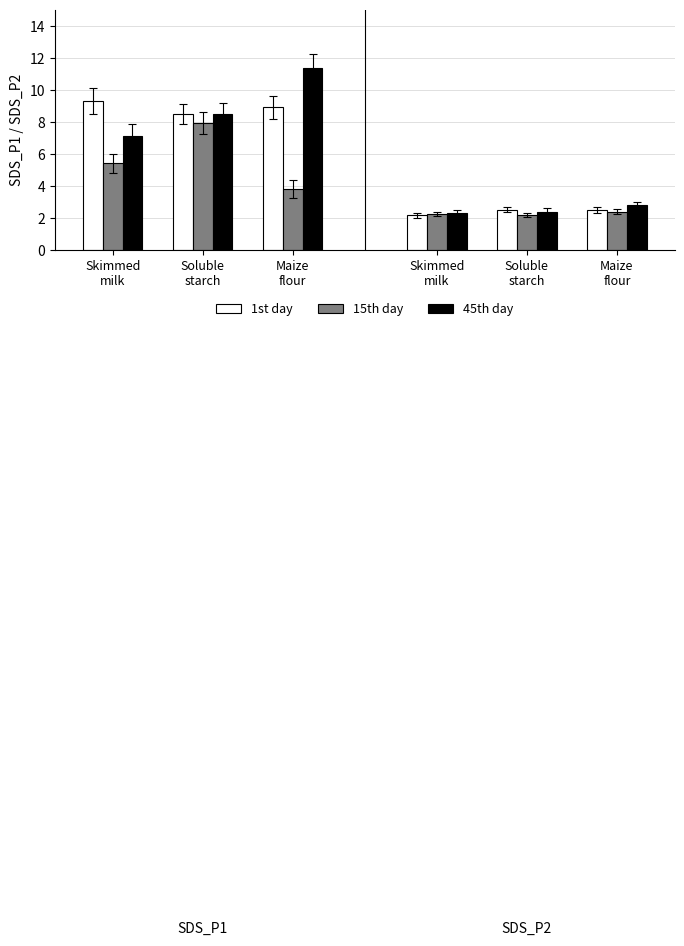

Which label corresponds to the largest value in the chart?

Maize
flour